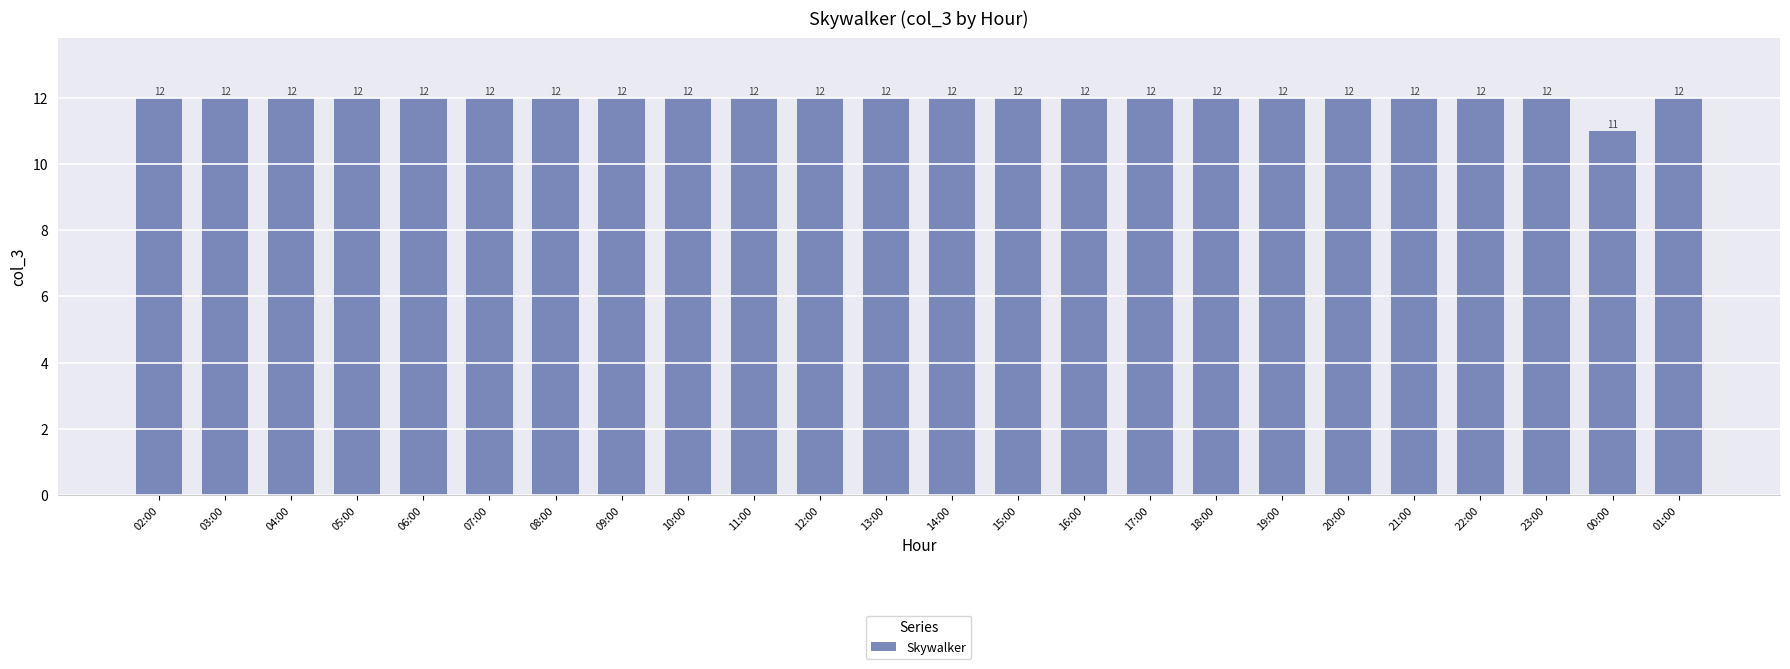

What is the label of the 4th bar from the left?

05:00